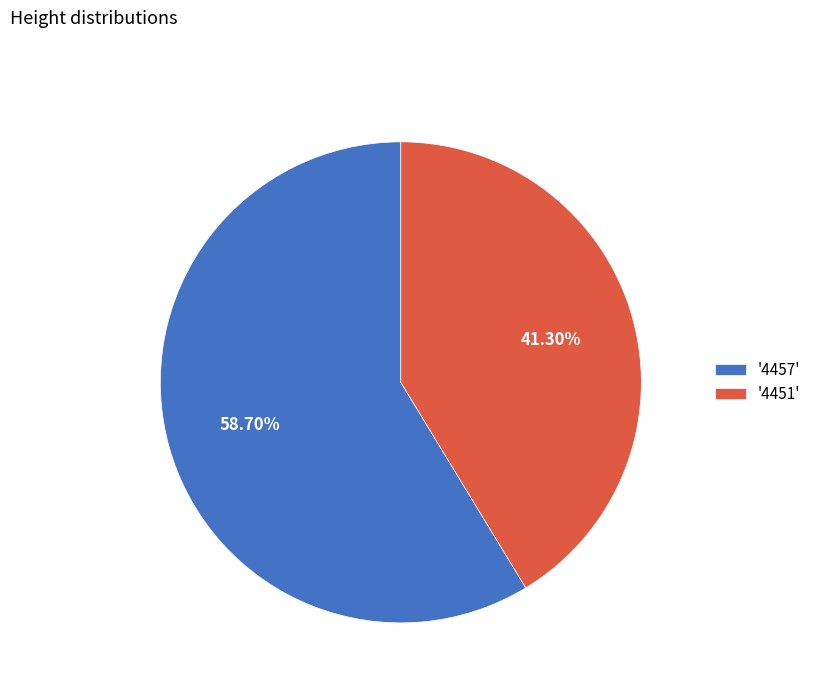

Do '4451' and '4457' together represent more than half of the pie?

Yes